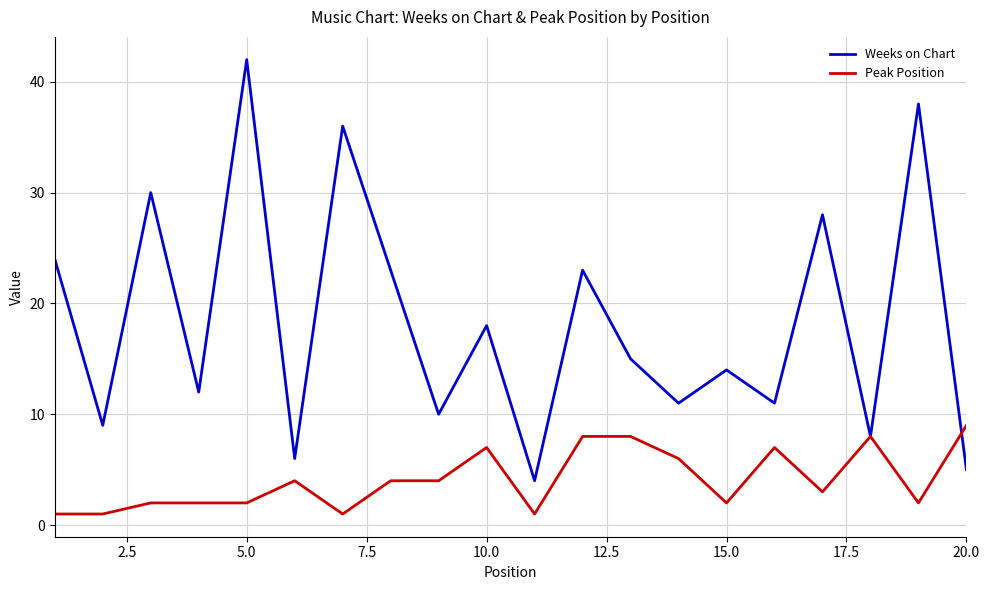

What is the highest value of the Peak Position series?

9